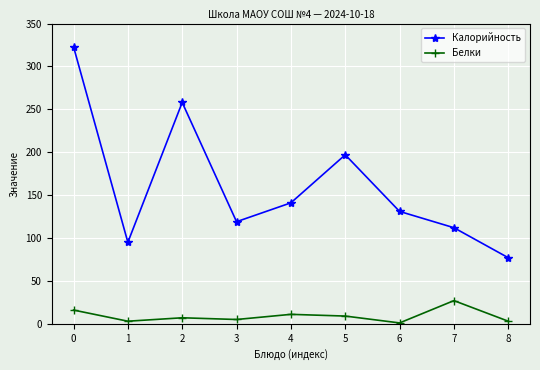

Is it true that Белки equals 8 at 7?

False